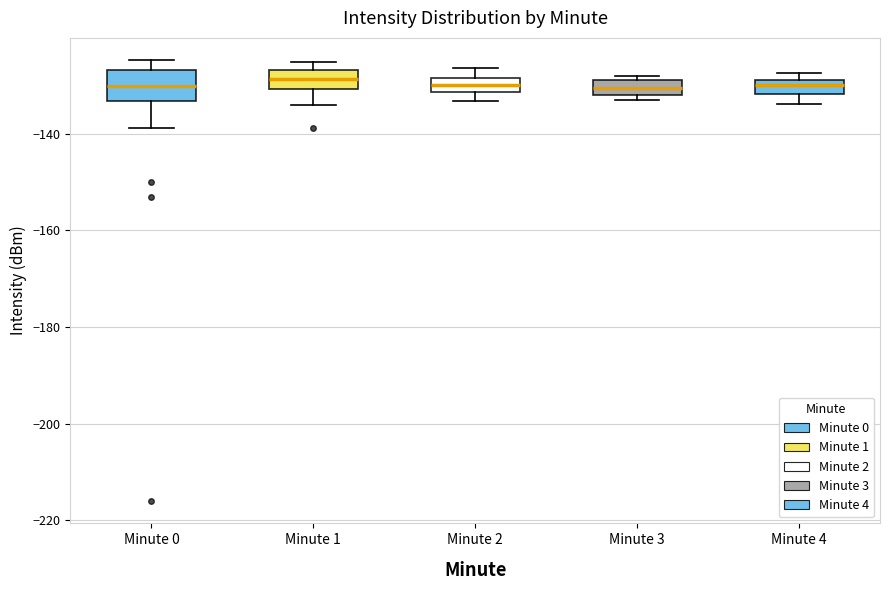

Where is the upper edge of the box for Minute 1 on the y-axis? The values are not printed on the chart, so give them approximately, as read against the axis.

-126